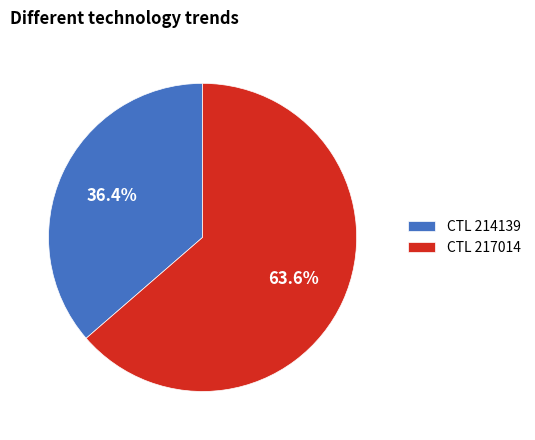

Between CTL 217014 and CTL 214139, which is larger?

CTL 217014